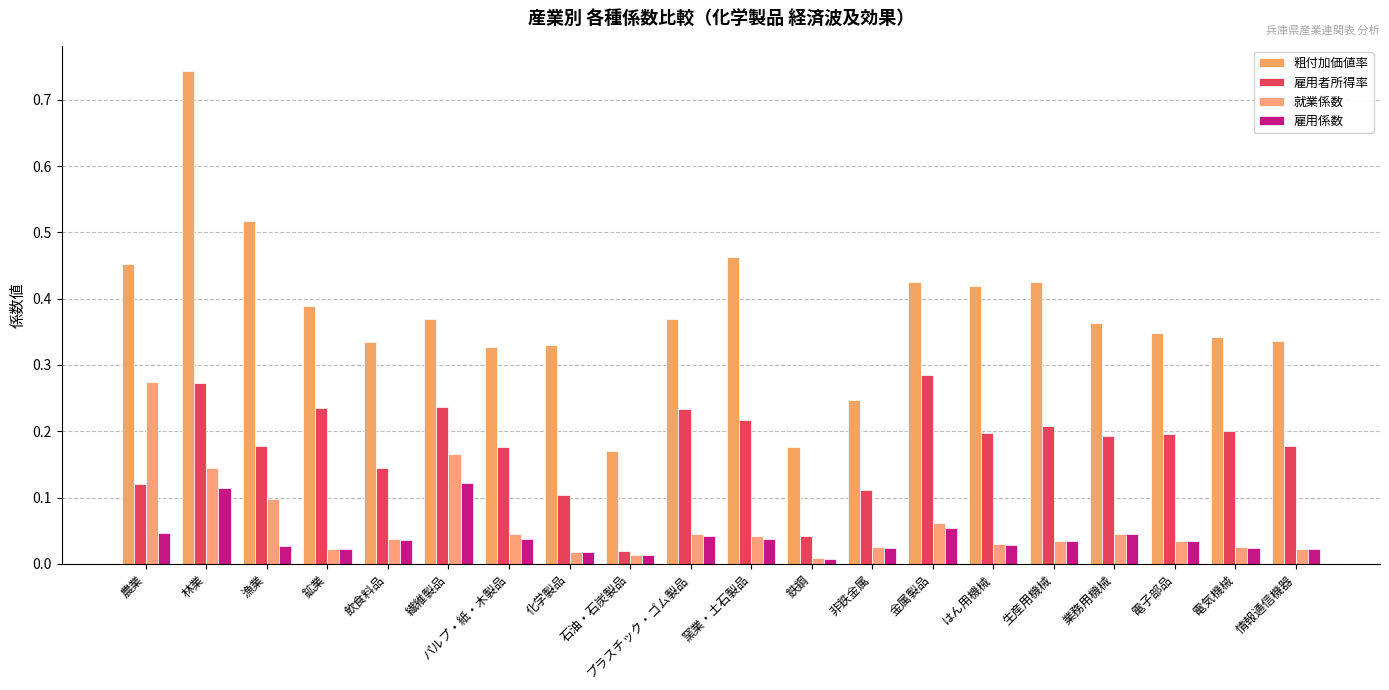

How many categories are shown in the chart?

20